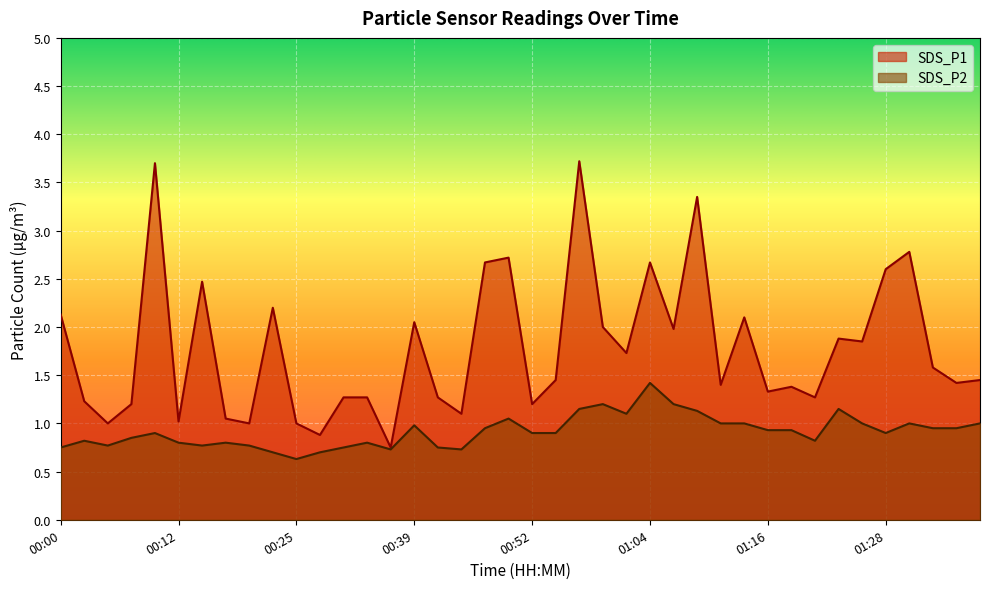

How many values in the SDS_P1 series exceed 1?

35